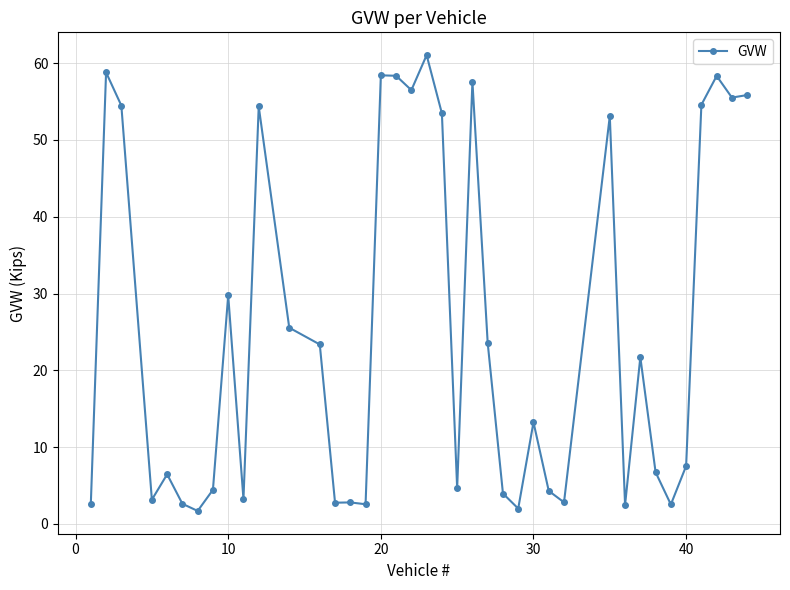

Is this an area chart (filled region under the line)?

No